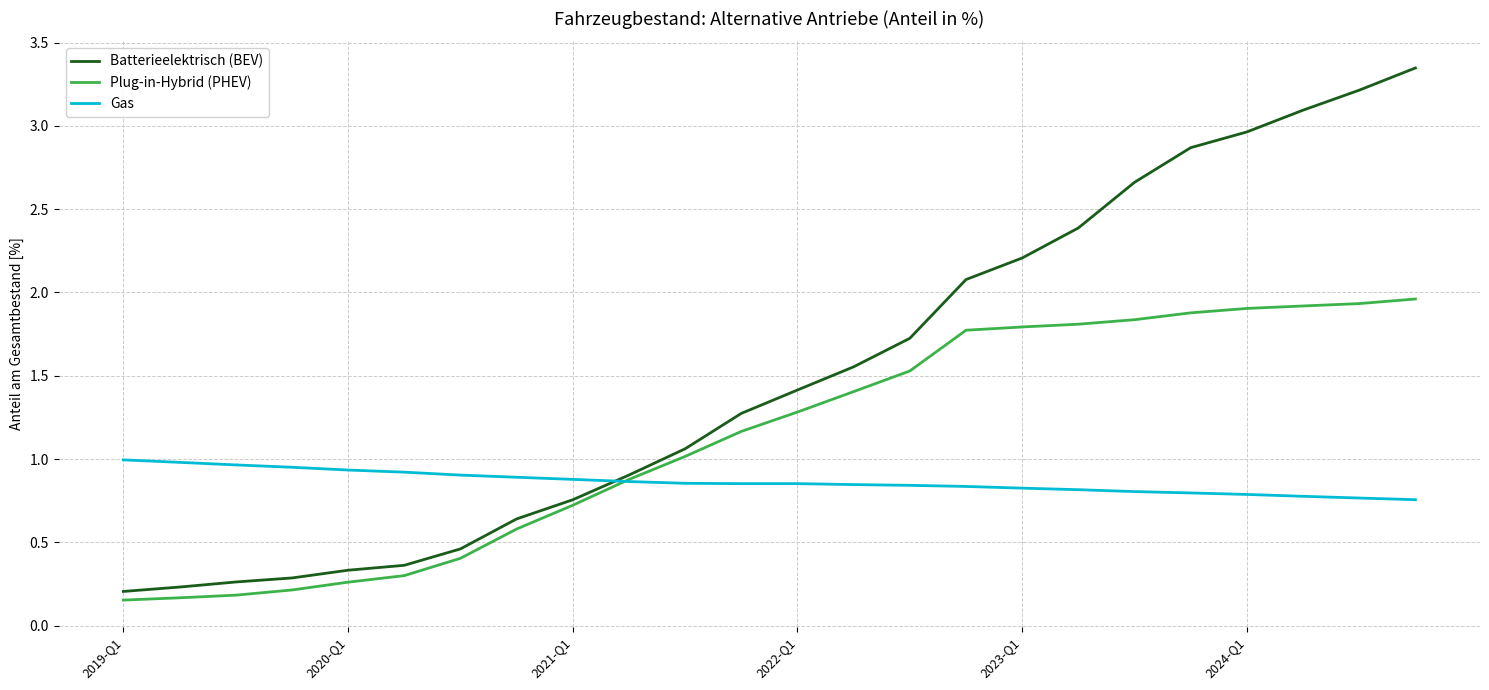

True or false: Batterieelektrisch (BEV) and Gas intersect in this chart.

True